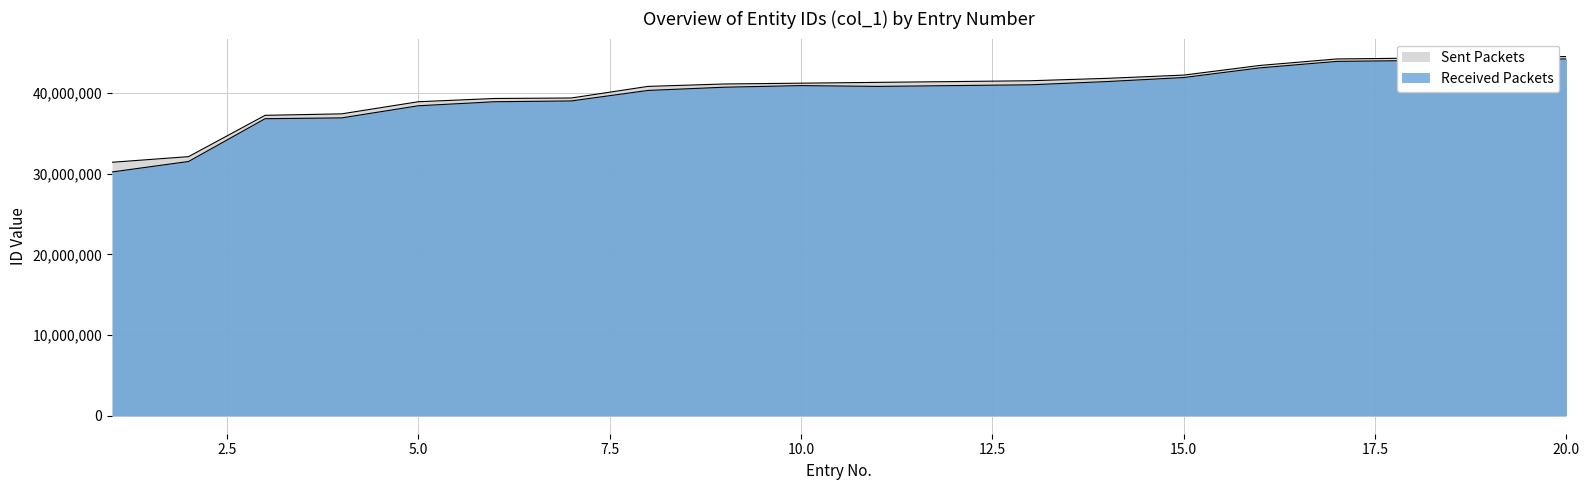

Which has a higher value, 9 or 5?

9